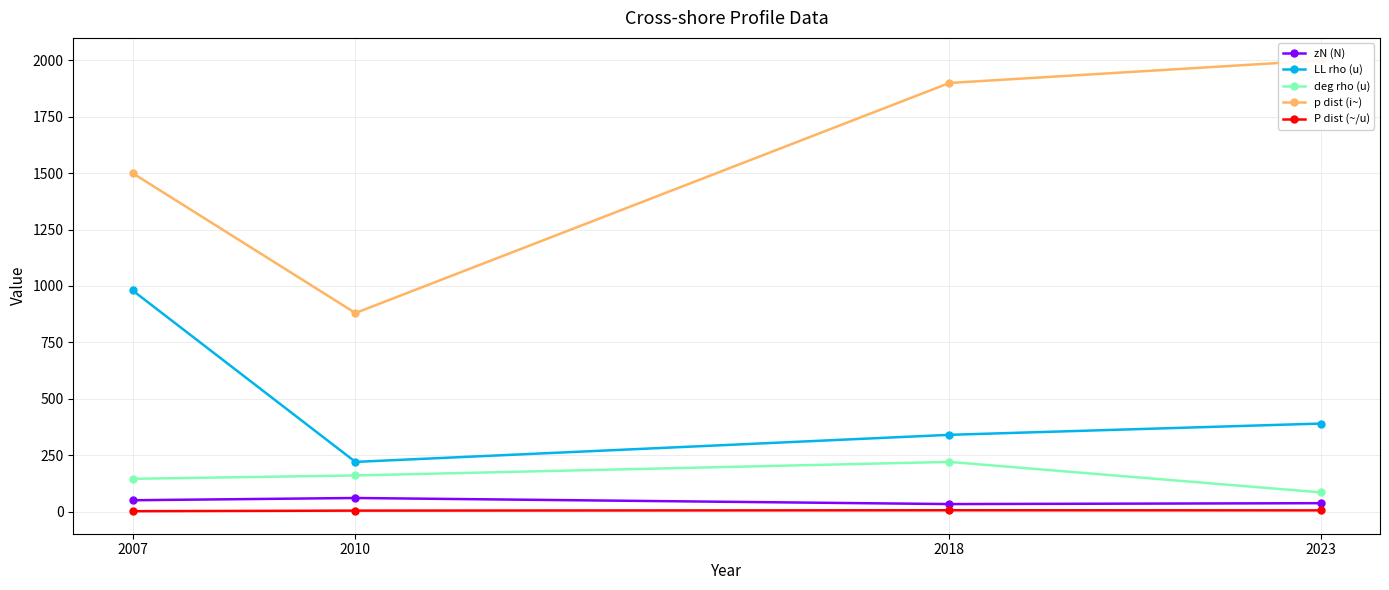

At which label is LL rho (u) closest to 600?

2023